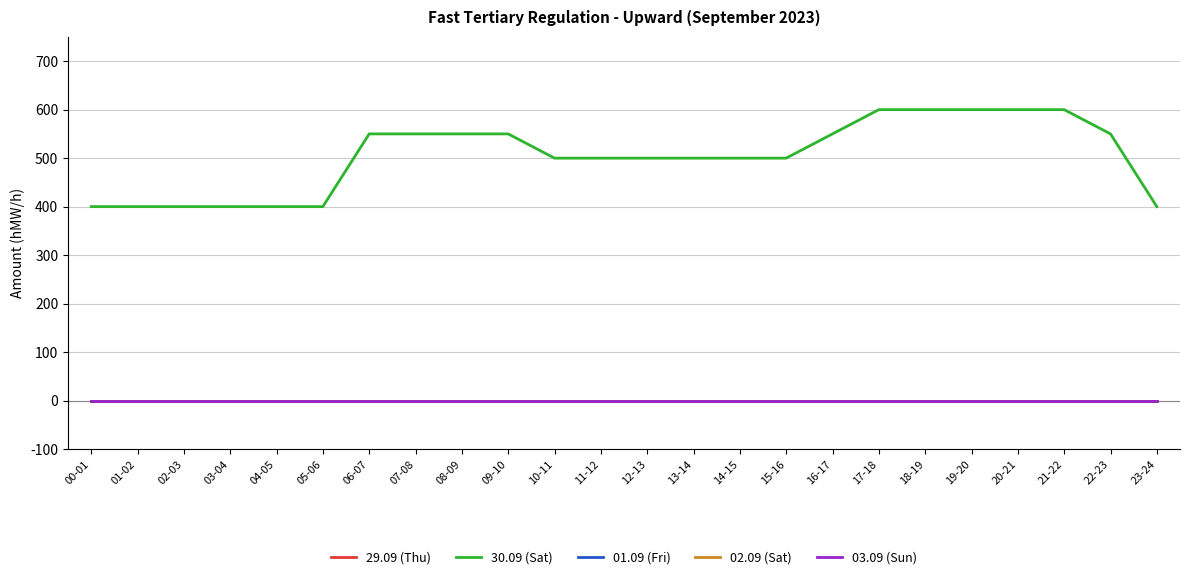

What is the value of the 30.09 (Sat) point at the 24th from the left?

400